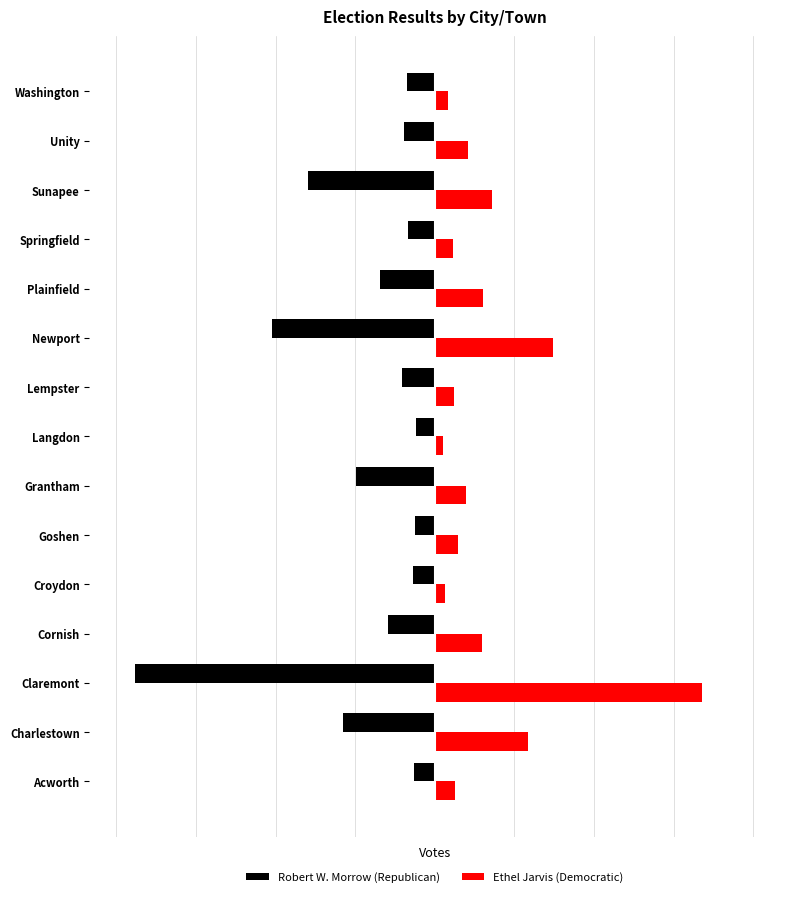

What is the average value of the Robert W. Morrow (Republican) series?

-445